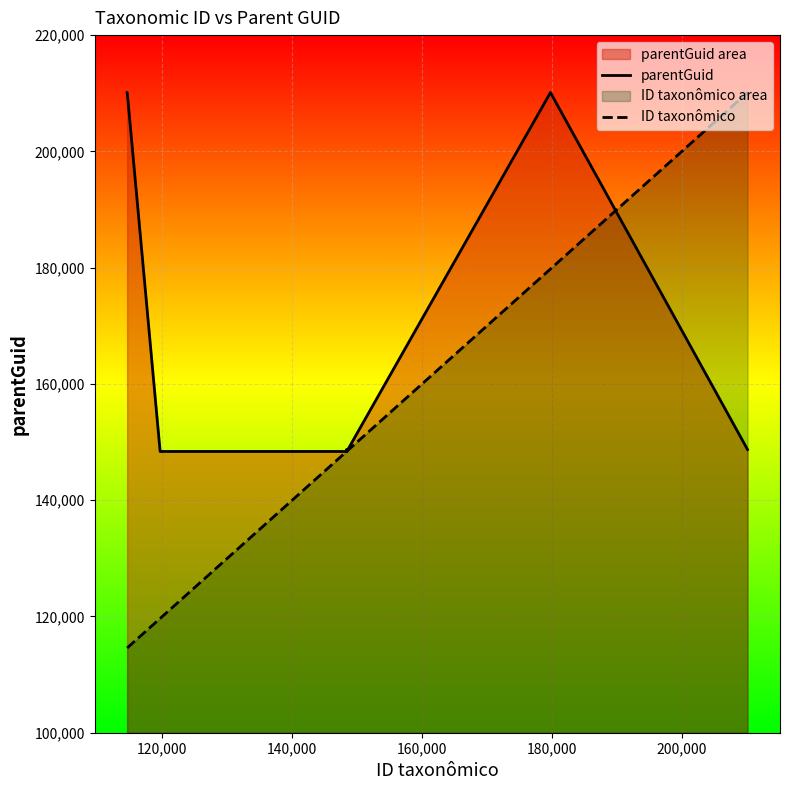

List the series in order of their peak value, lowest first.

parentGuid, ID taxonômico